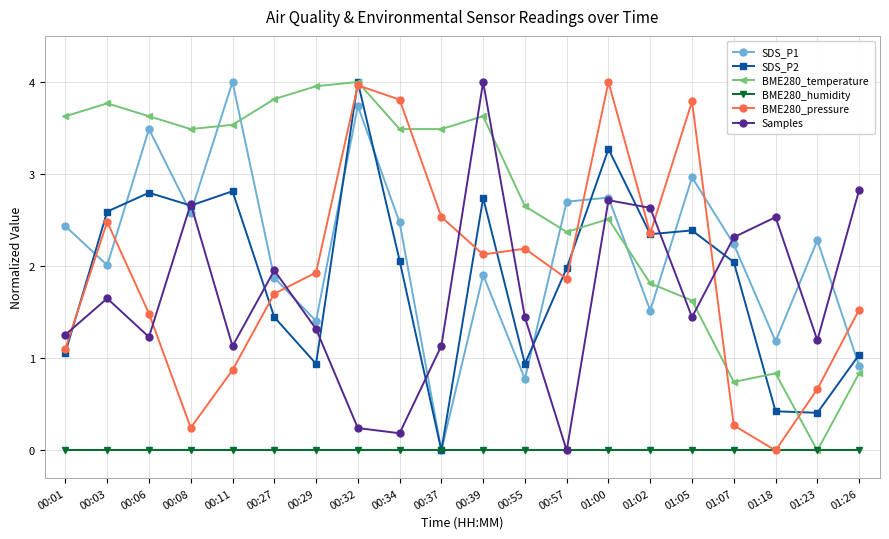

What value does the BME280_temperature series have at 00:27?

3.8